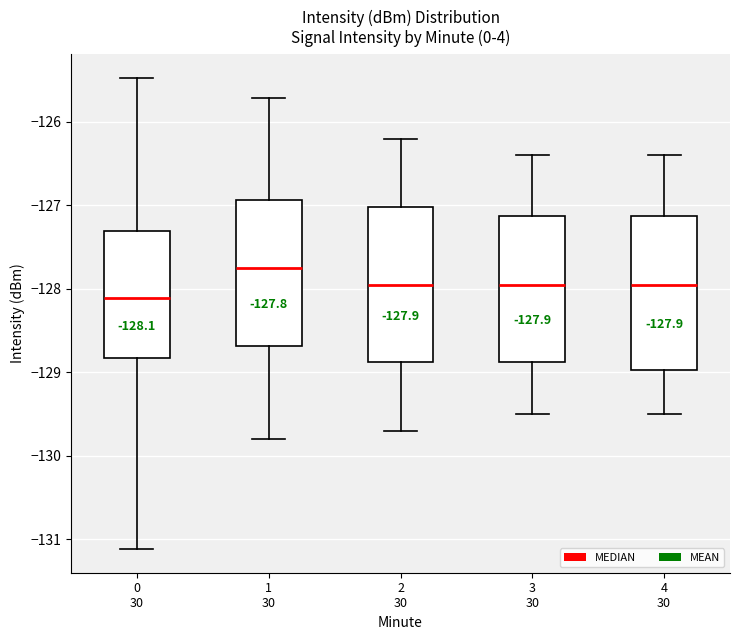

Which box's median line is the highest?

1 30